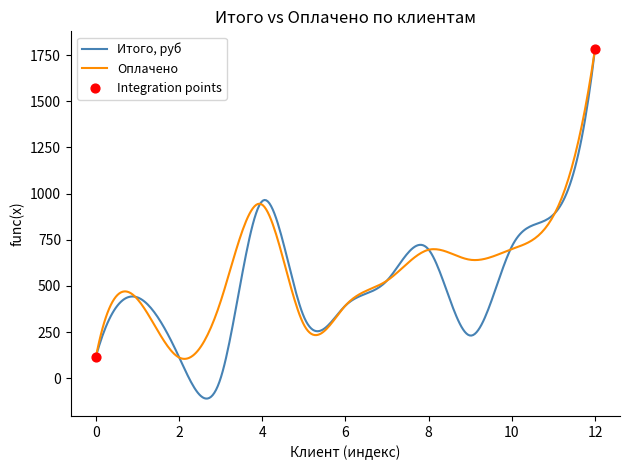

Which series has the largest range (max minus min)?

Итого, руб